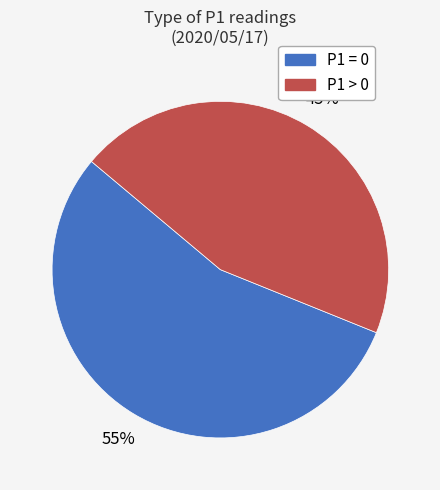

To the nearest percent, what is the difference between the largest and smallest slice percentages?

10%